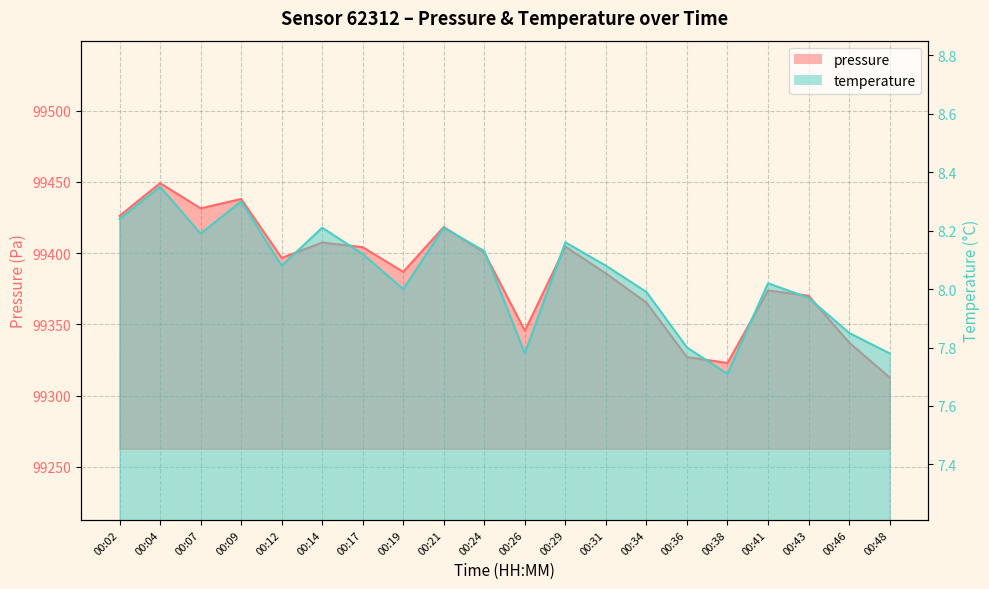

In pressure, how many points are lower than both neighbors (excluding endpoints)?

5